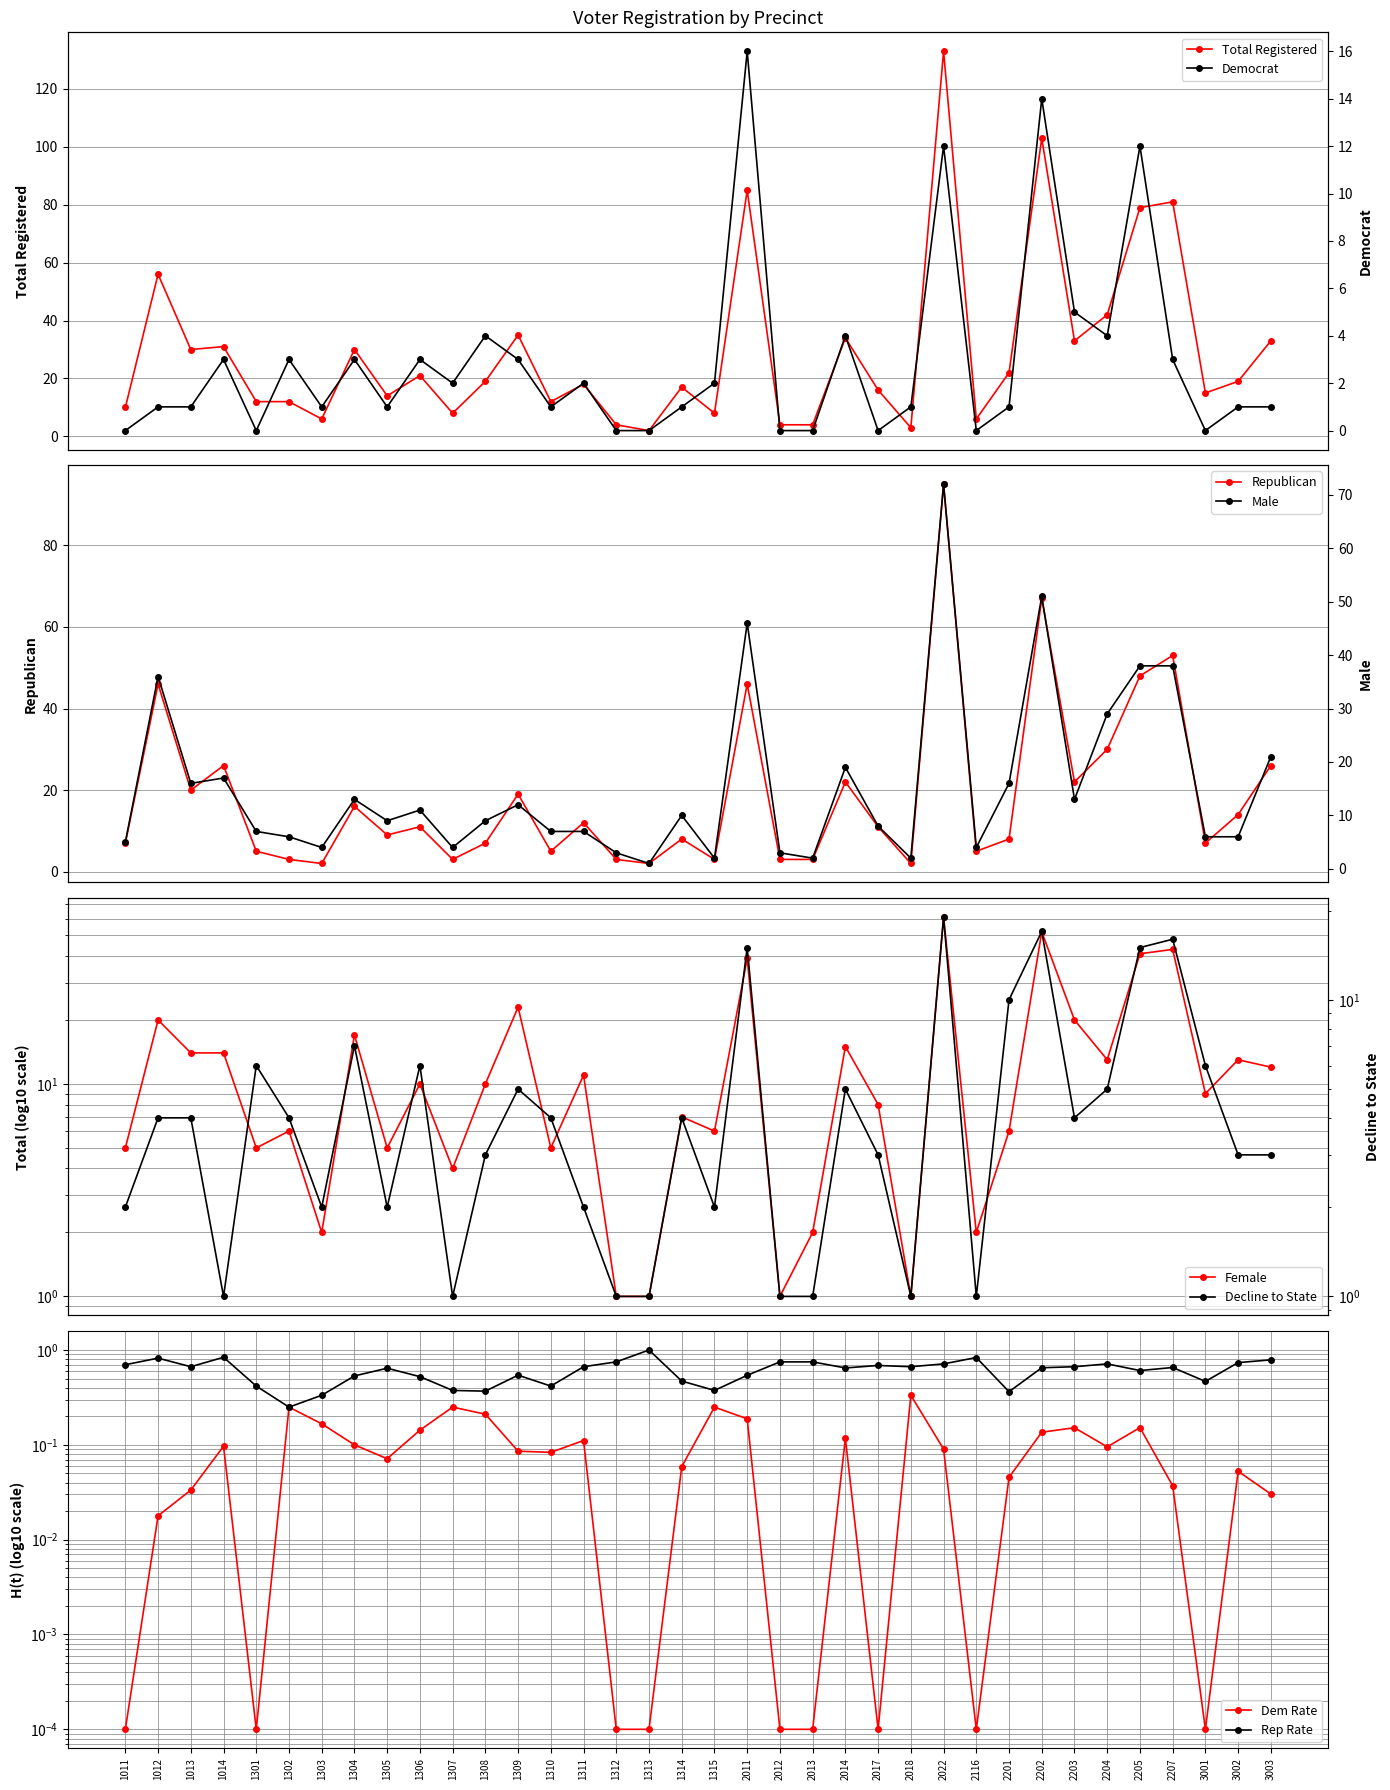

How many interior local valleys does the rep series have?

11